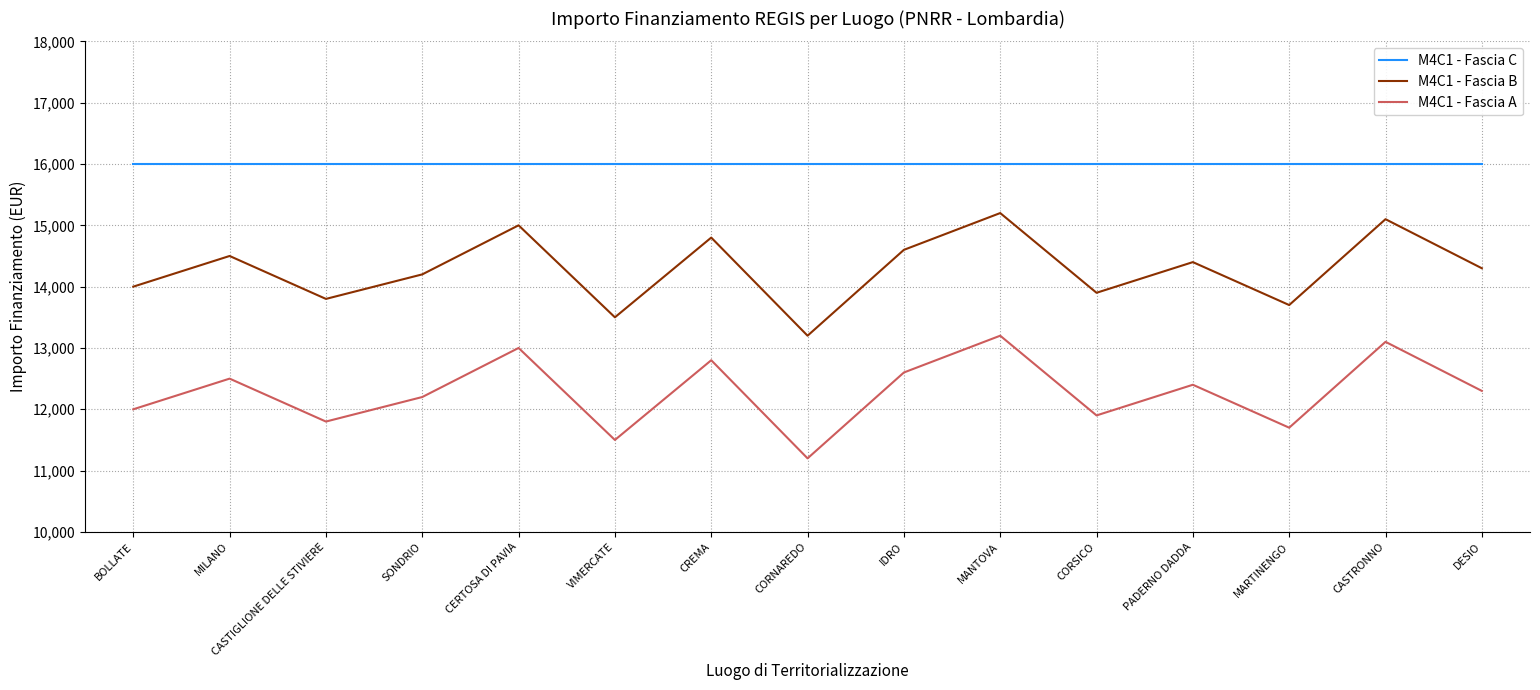

The M4C1 - Fascia C series shows 16000 at MARTINENGO. True or false?

True